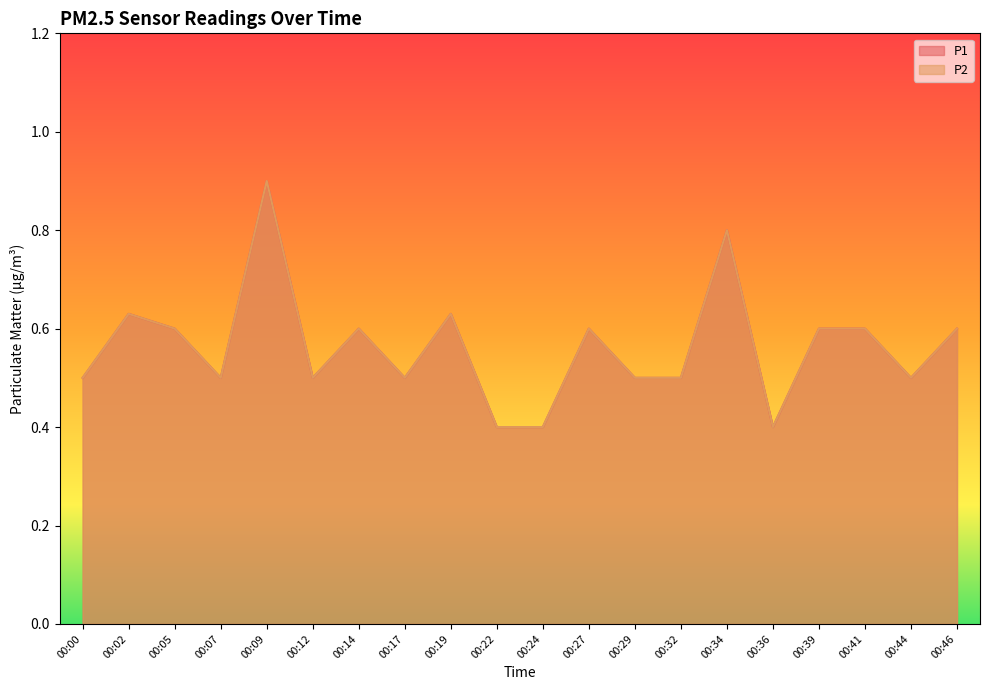

Is the value of P2 at 00:24 greater than the value of P1 at 00:07?

No